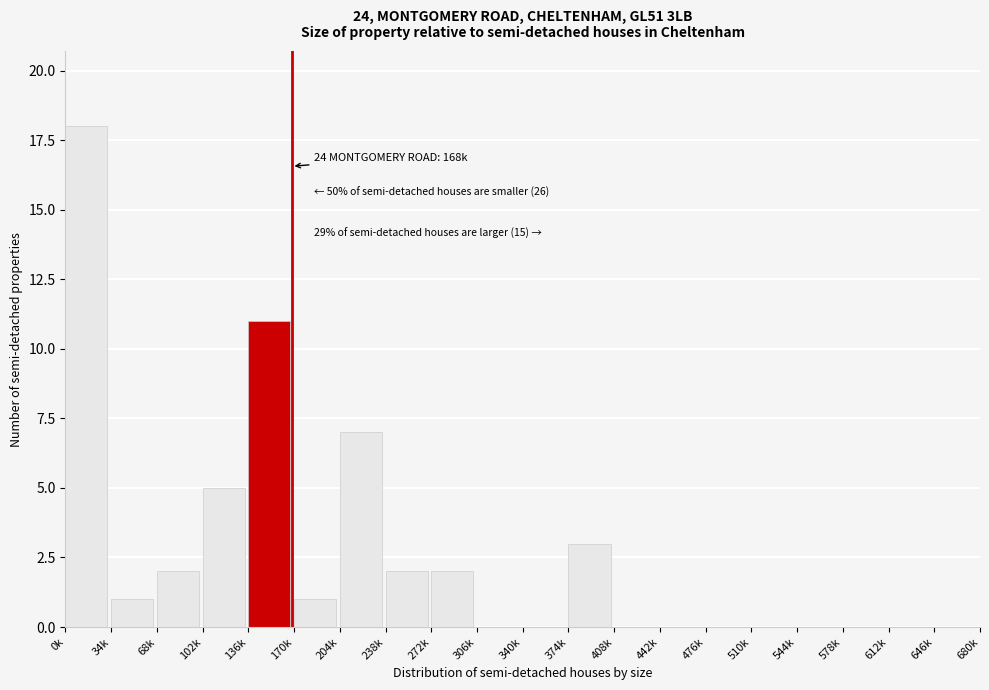

Reading left to right, extract all data points from this chart.

0k=18	34k=1	68k=2	102k=5	136k=11	170k=1	204k=7	238k=2	272k=2	306k=0	340k=0	374k=3	408k=0	442k=0	476k=0	510k=0	544k=0	578k=0	612k=0	646k=0